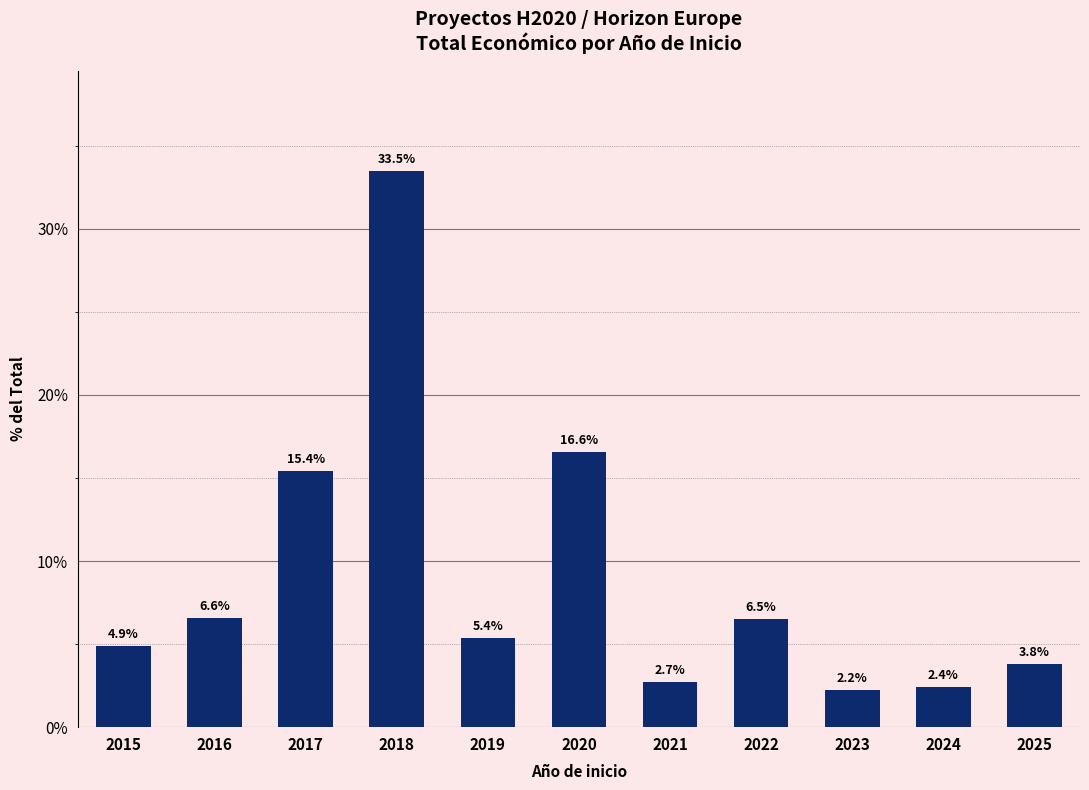

Reading left to right, list all the values displayed in this chart.

4.9	6.6	15.4	33.5	5.4	16.6	2.7	6.5	2.2	2.4	3.8